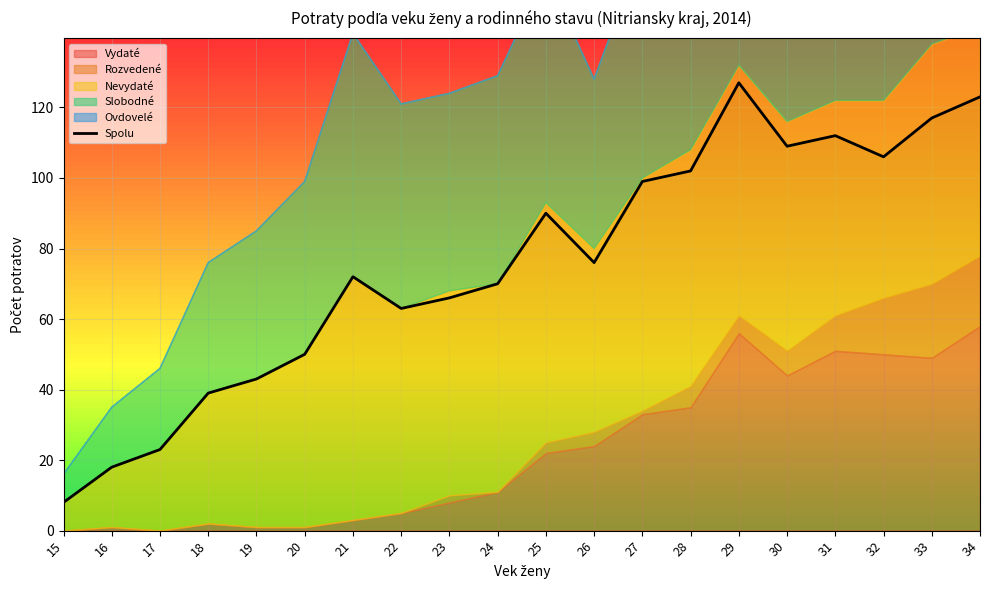

What is the smallest value displayed?

8